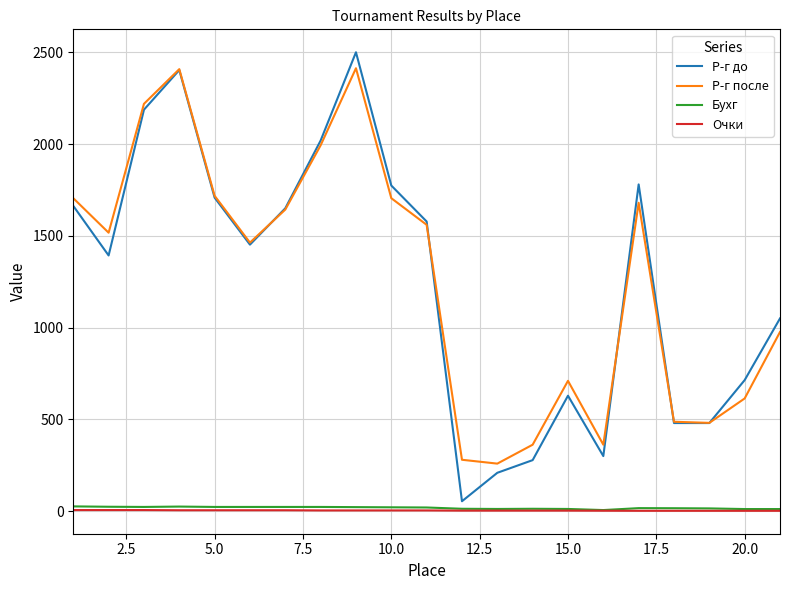

Which series has the largest range (max minus min)?

Р-г до